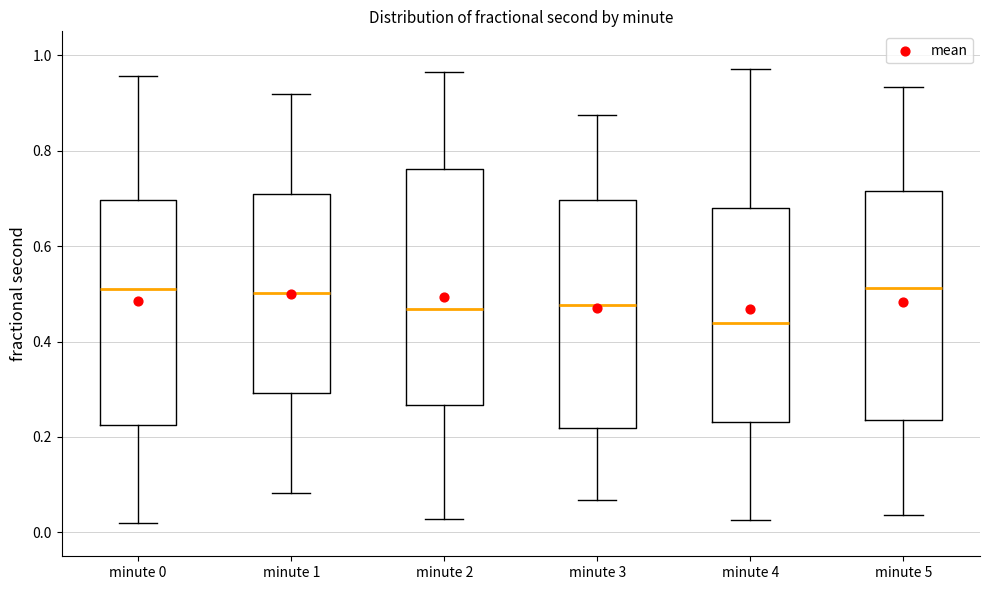

Reading left to right, transcribe this box plot: for each box, give where its median line is, the range the box spans, and where its two whiskers end, as read against the y-axis. The values are not printed on the chart, so give them approximately, as read against the axis.

minute 0: median 0.52, box 0.22 to 0.70, whiskers 0.02 to 0.96
minute 1: median 0.50, box 0.30 to 0.72, whiskers 0.08 to 0.92
minute 2: median 0.46, box 0.26 to 0.76, whiskers 0.02 to 0.96
minute 3: median 0.48, box 0.22 to 0.70, whiskers 0.06 to 0.88
minute 4: median 0.44, box 0.24 to 0.68, whiskers 0.02 to 0.98
minute 5: median 0.52, box 0.24 to 0.72, whiskers 0.04 to 0.94